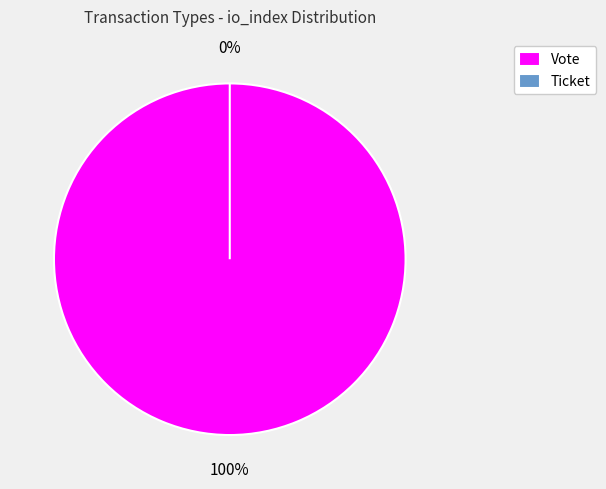

To the nearest percent, what is the difference between the largest and smallest slice percentages?

100%